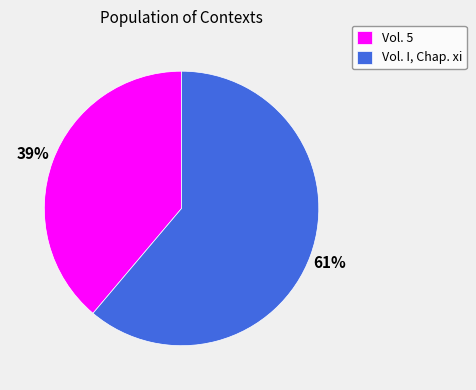

How many slices are in this pie chart?

2